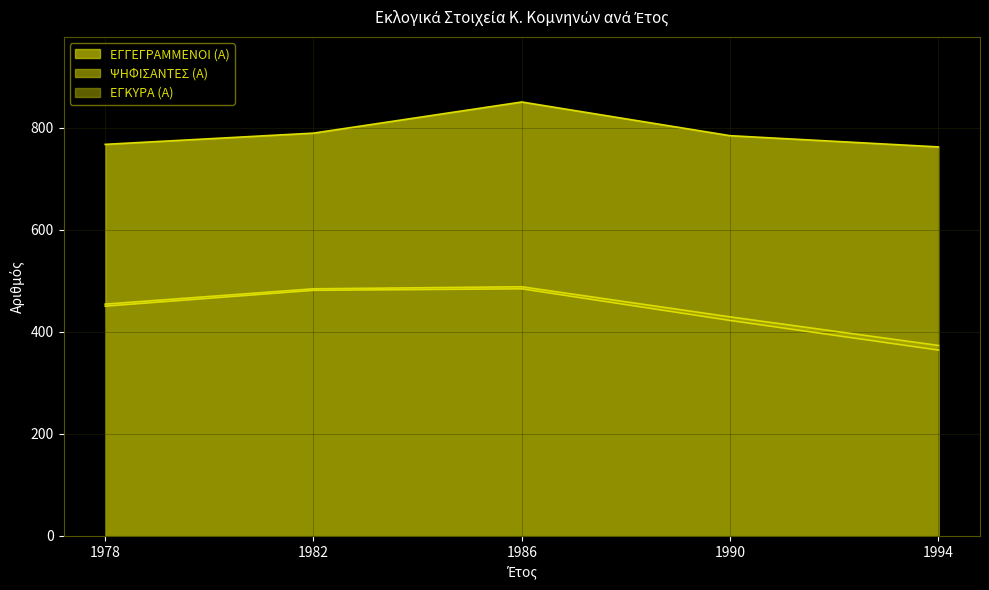

Does the chart have visible grid lines?

Yes